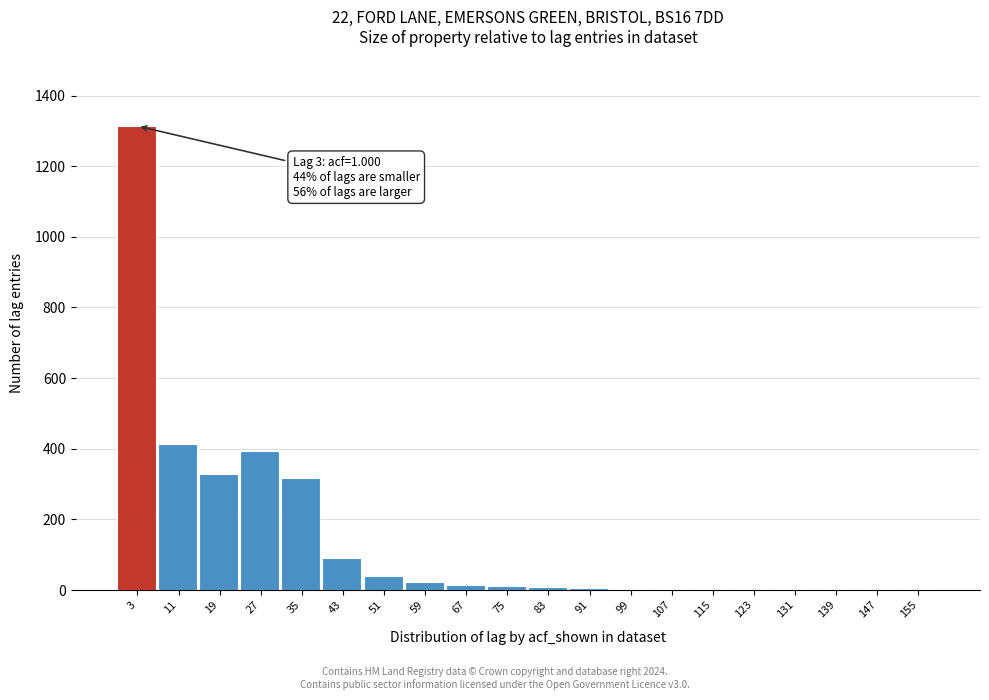

Which range on the x-axis has the tallest bar?

0 to 8